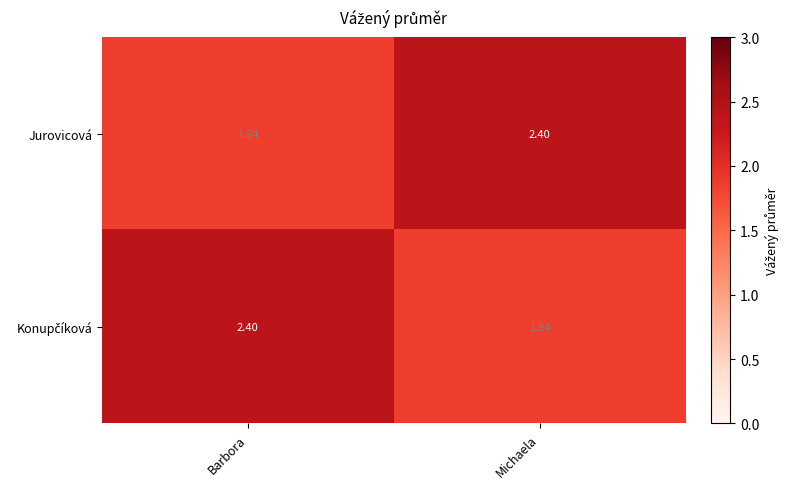

Count the number of categories in the chart.

2